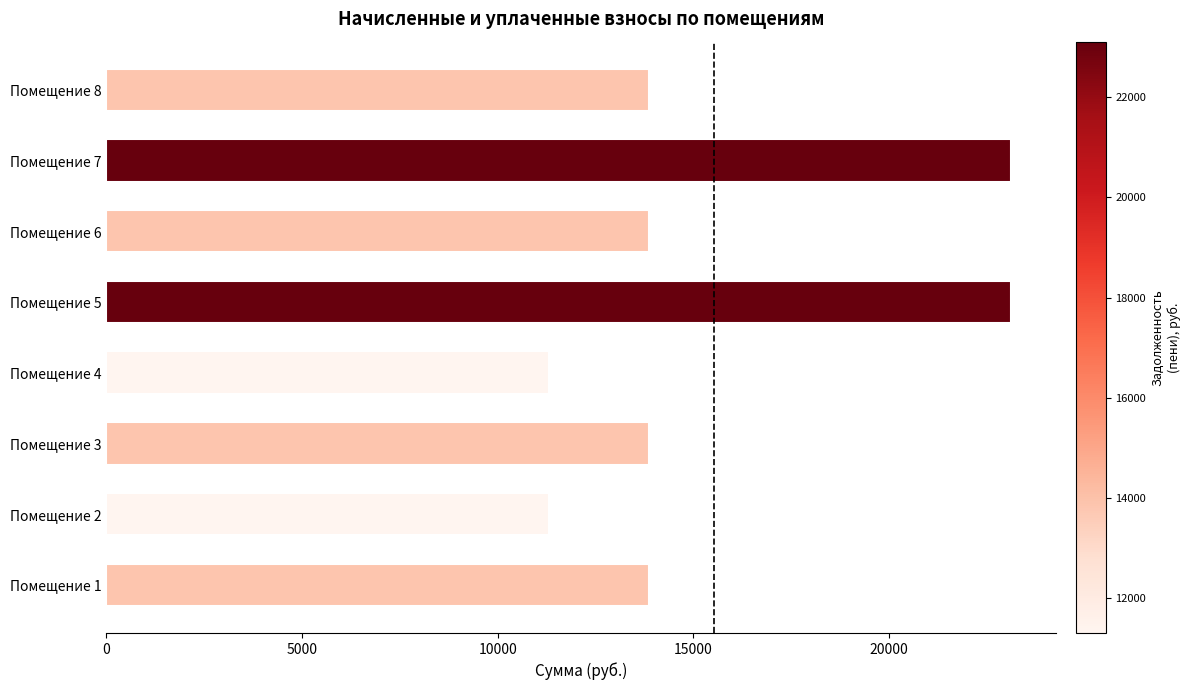

What is the average value?

15536.4